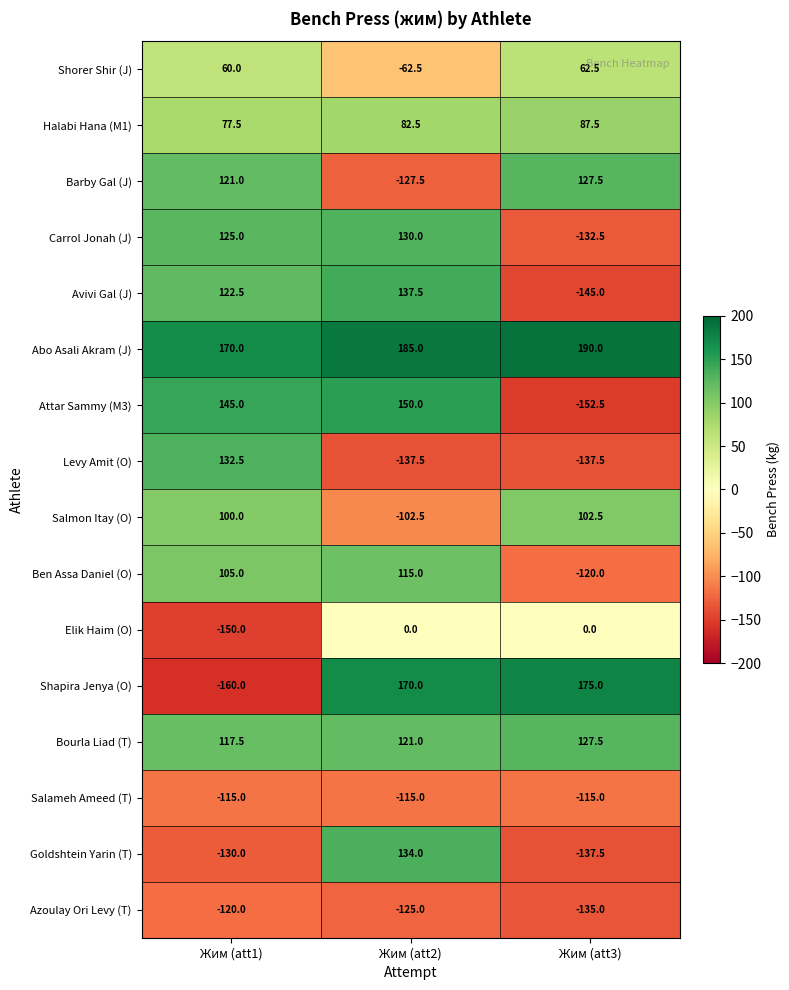

How many distinct data groups are displayed?

16